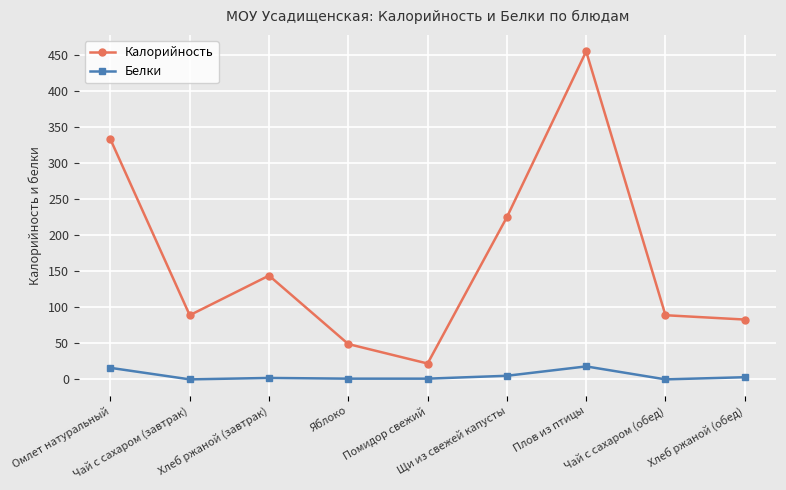

What is the approximate value of Калорийность at Чай с сахаром (обед)?

89